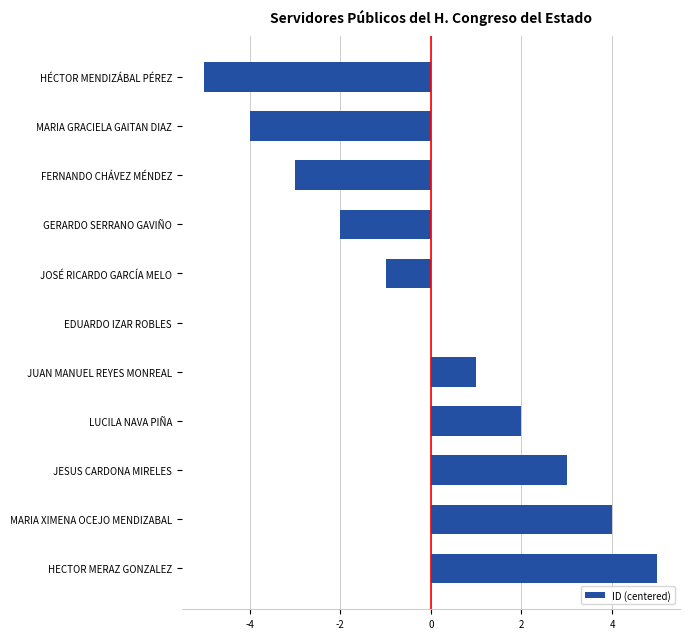

Count the number of categories in the chart.

11